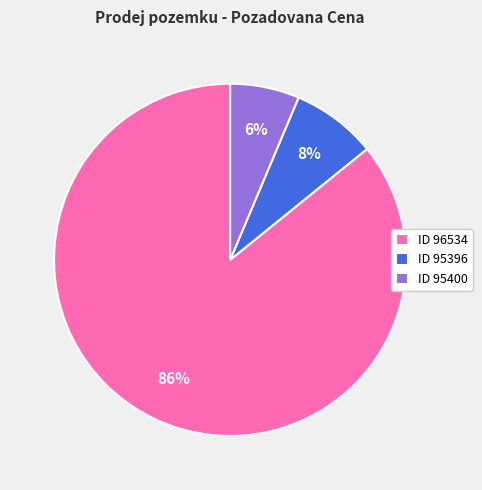

Do ID 95400 and ID 96534 together represent more than half of the pie?

Yes